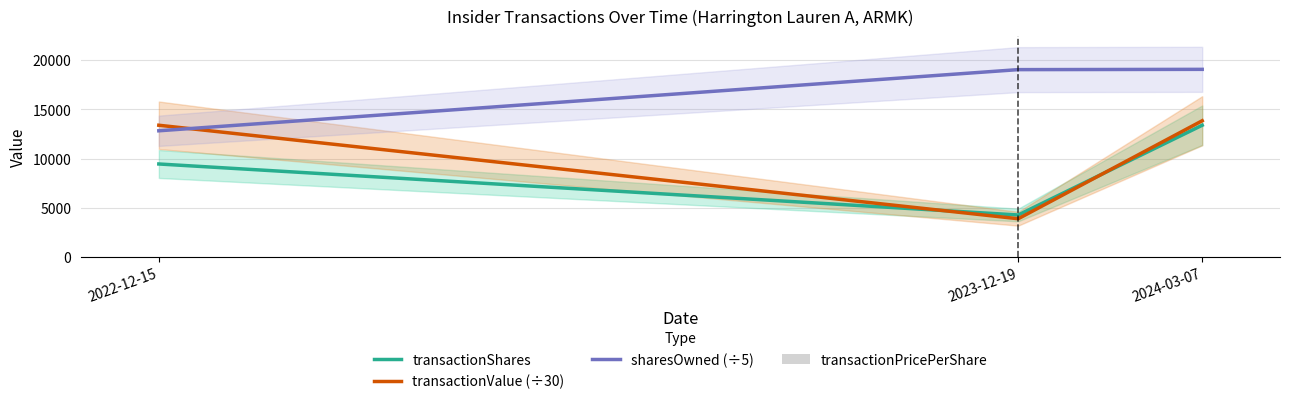

The value of transactionShares at 2022-12-15 is 14513.8. True or false?

False